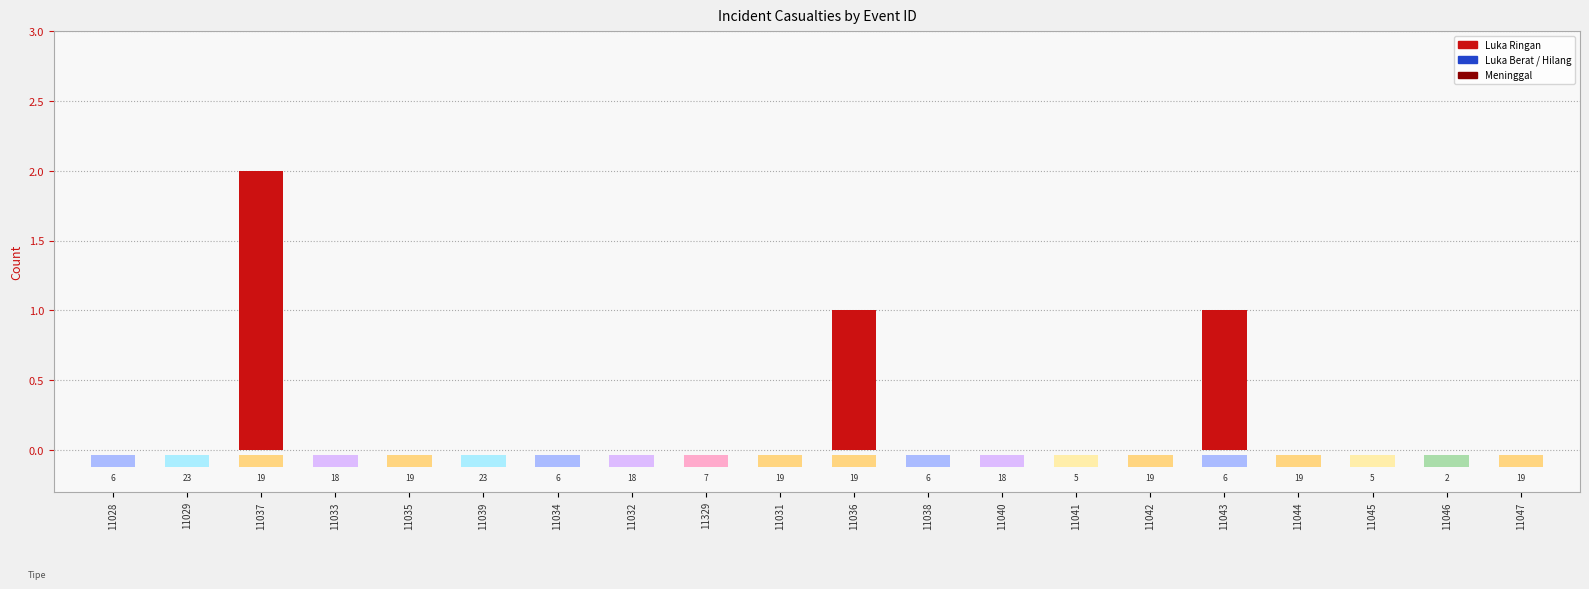

How many bars are there in total?

60